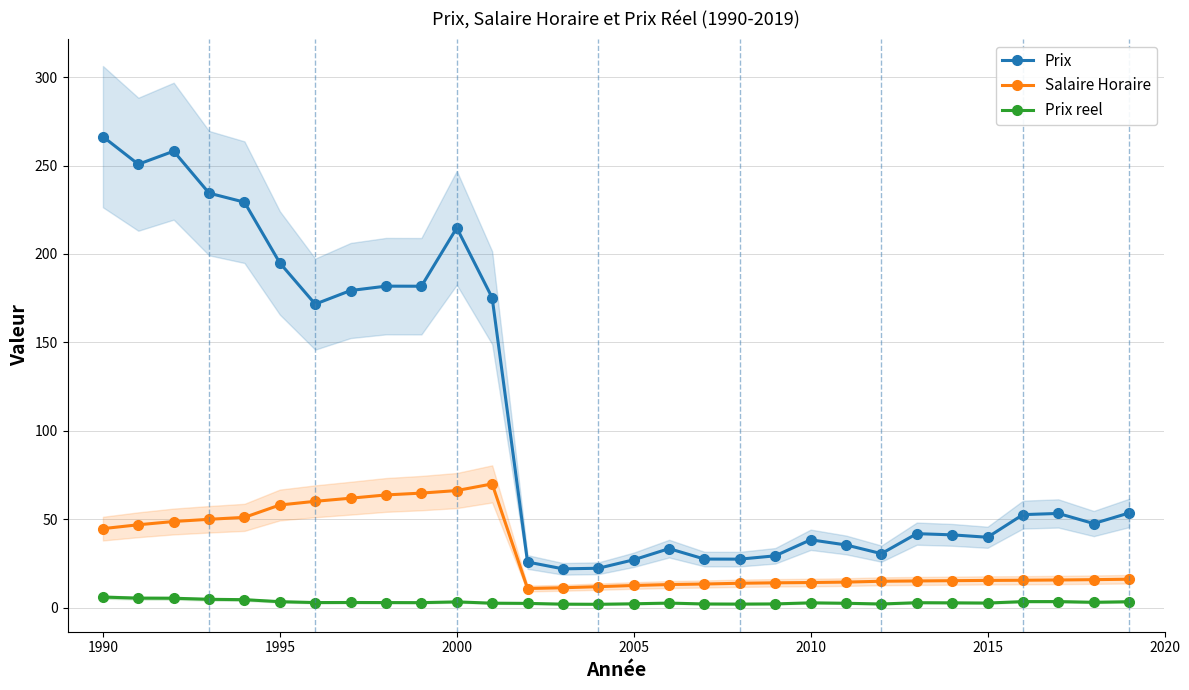

True or false: Prix has more than 0 interior local peaks.

True